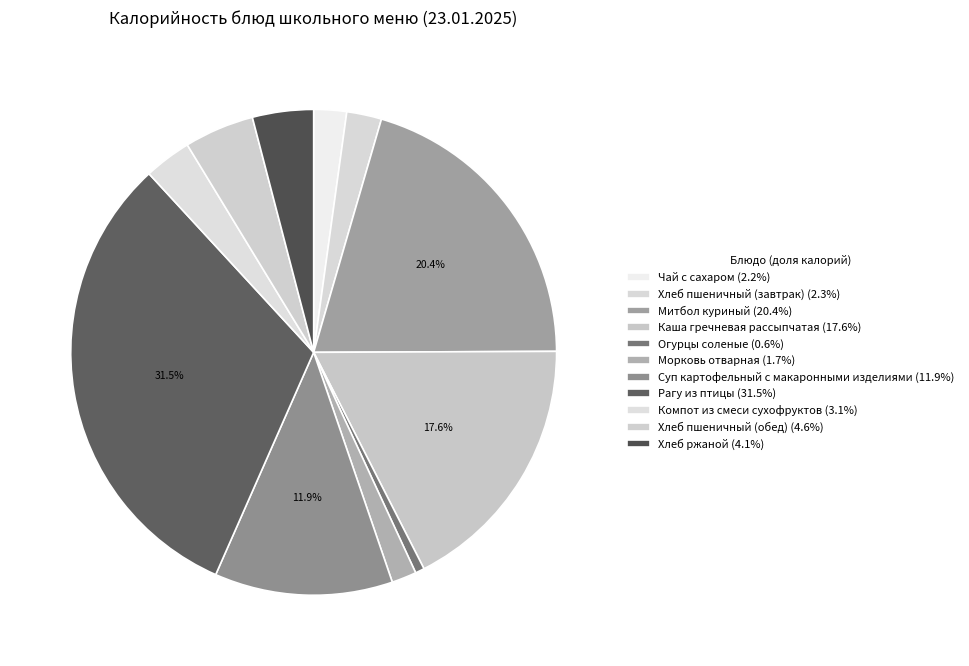

How many segments does this pie chart have?

11